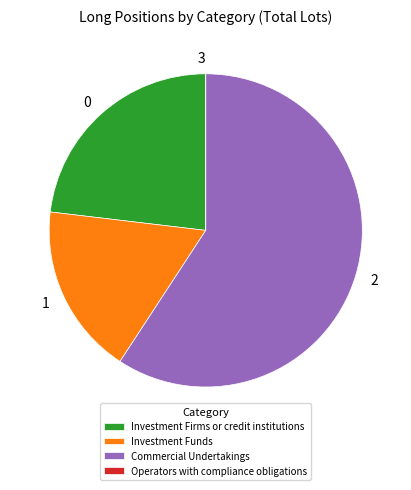

True or false: Investment Firms or credit institutions accounts for 12% of the total.

False